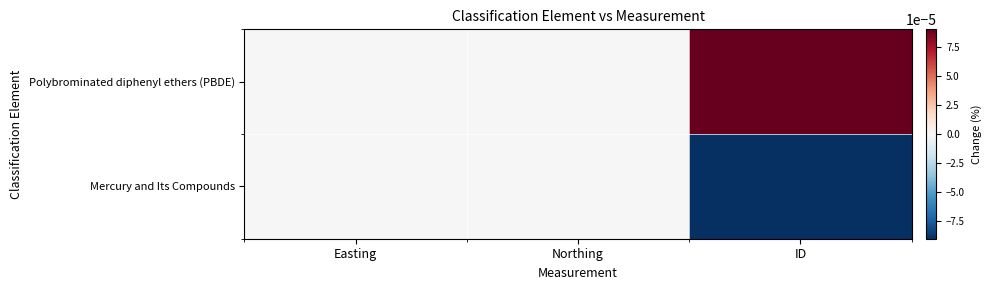

Reading left to right, what are all the values shown in this chart?

Polybrominated diphenyl ethers (PBDE): Easting=0.0	Northing=0.0	ID=0.0
Mercury and Its Compounds: Easting=0.0	Northing=0.0	ID=-0.0